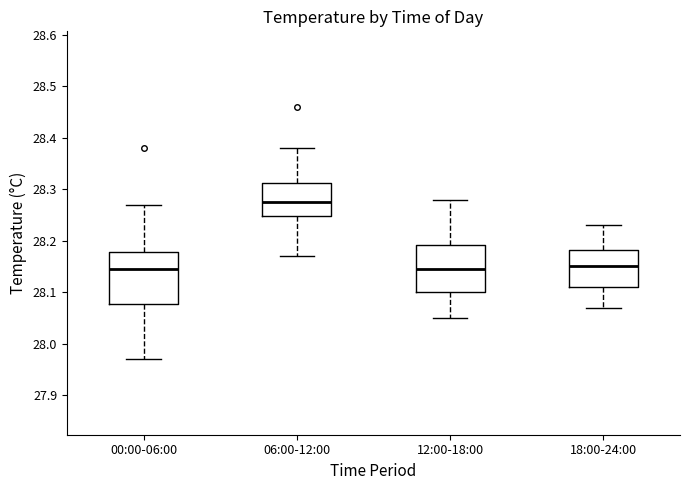

Where is the upper edge of the box for 00:00-06:00 on the y-axis? The values are not printed on the chart, so give them approximately, as read against the axis.

28.18